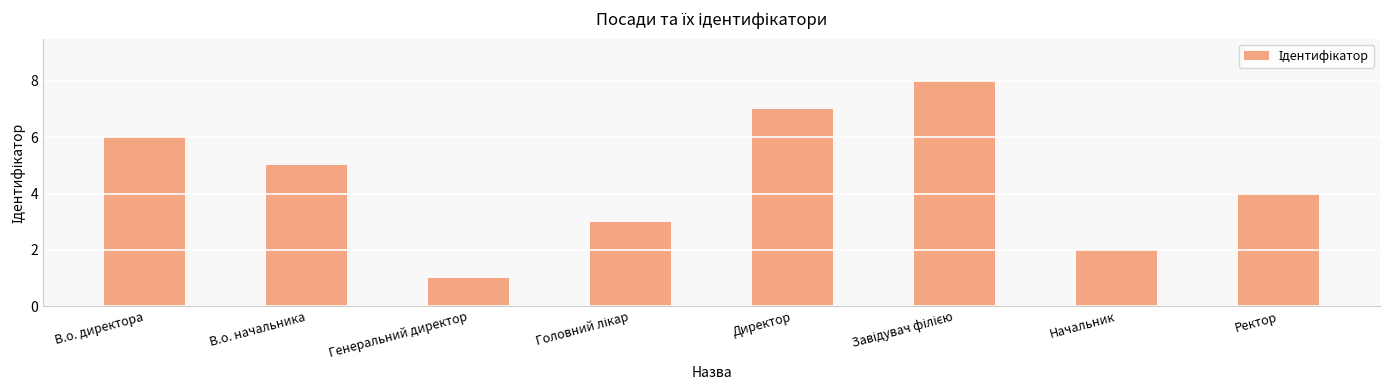

What is the difference between the maximum and minimum values?

7